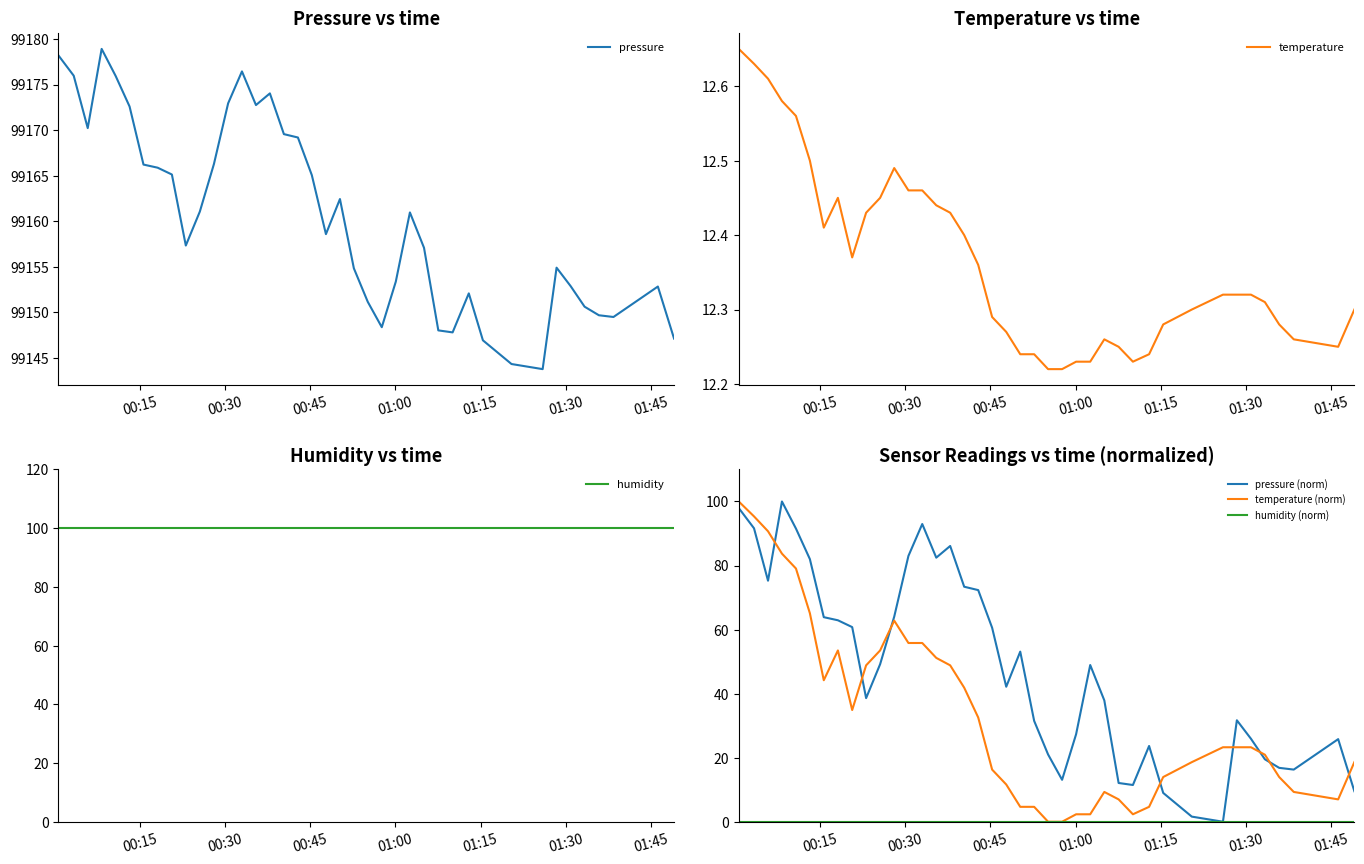

At how many categories does at least one series exceed 73189?

40